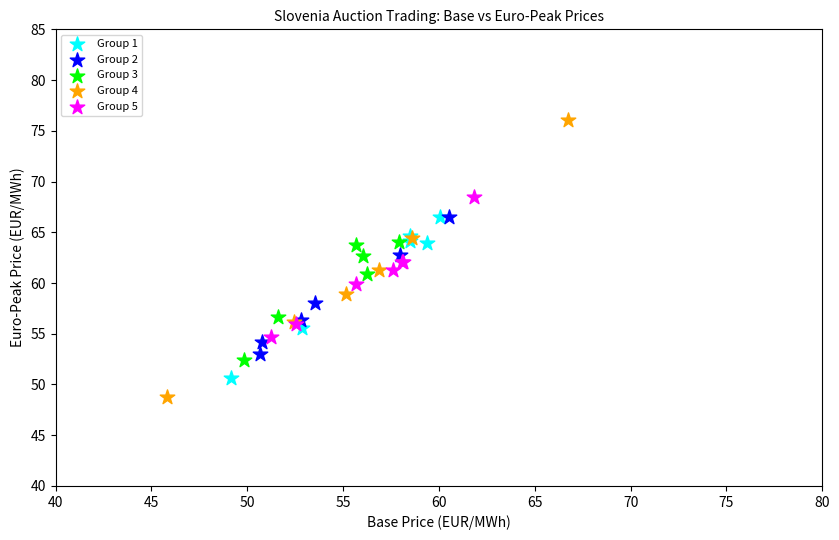

Which series reaches the minimum Y coordinate?

Group 4